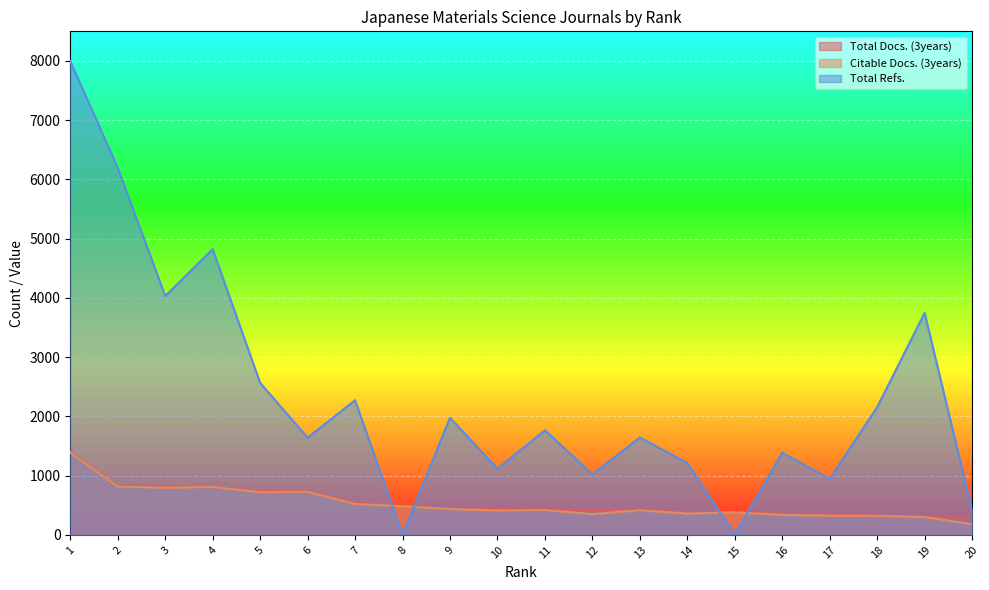

Reading left to right, transcribe all the data shown in this chart.

Total Docs. (3years): 1=1403	2=823	3=821	4=809	5=743	6=735	7=537	8=486	9=439	10=437	11=427	12=420	13=419	14=385	15=383	16=355	17=345	18=322	19=301	20=294
Citable Docs. (3years): 1=1388	2=816	3=796	4=809	5=722	6=727	7=522	8=484	9=436	10=412	11=419	12=351	13=416	14=360	15=381	16=337	17=324	18=322	19=301	20=181
Total Refs.: 1=7994	2=6195	3=4033	4=4823	5=2566	6=1641	7=2273	8=0	9=1979	10=1115	11=1767	12=1021	13=1644	14=1212	15=0	16=1388	17=944	18=2157	19=3747	20=413